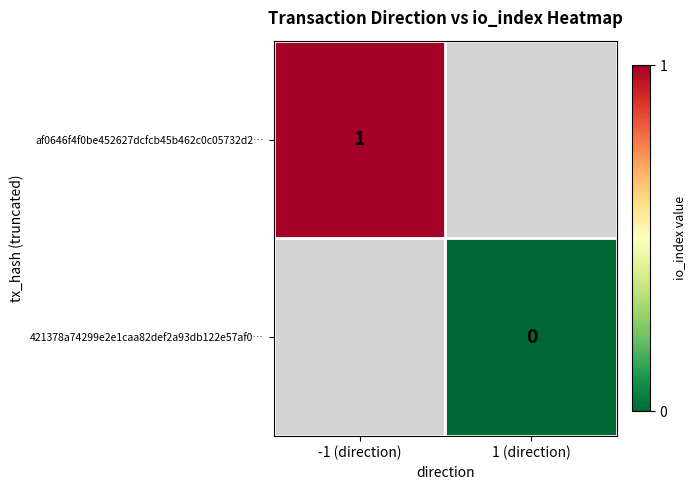

The af0646f4f0be452627dcfcb45b462c0c05732d2… series shows 1 at -1 (direction). True or false?

True